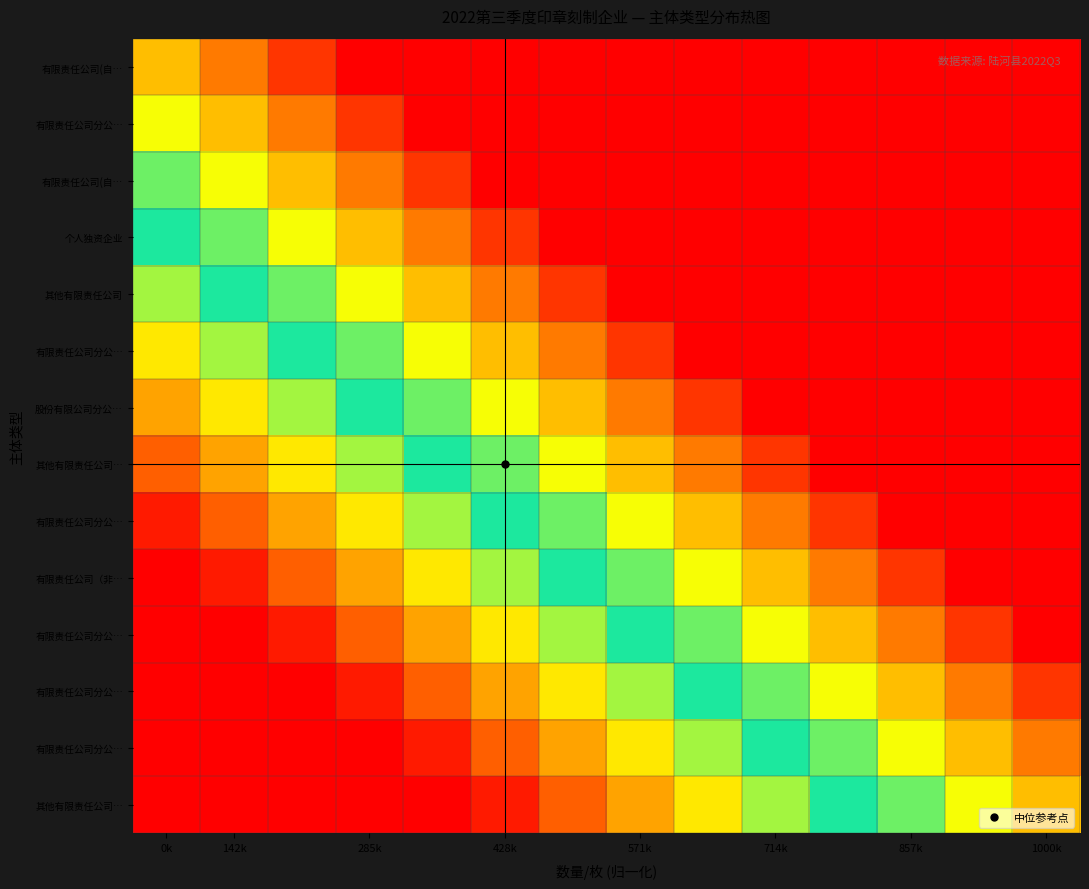

What is the spread (max minus min) of values at 142k?

2.3